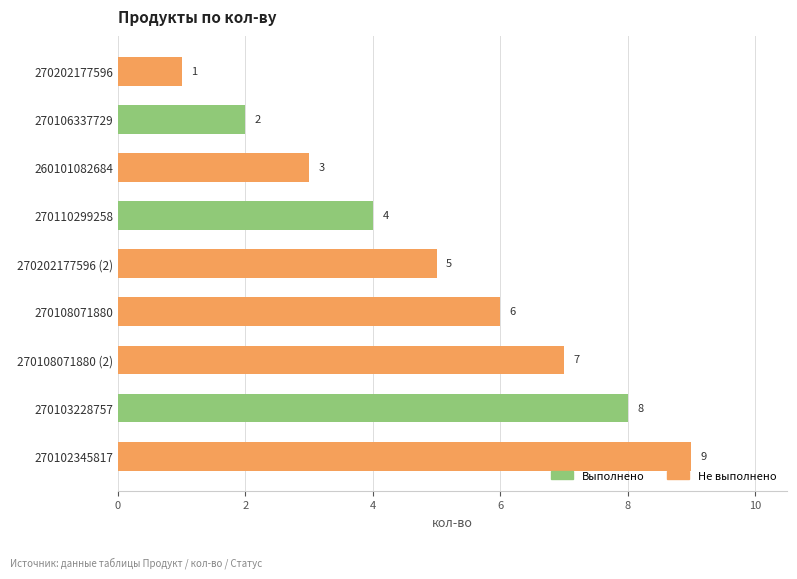

Rank the categories by value from highest to lowest.

270102345817, 270103228757, 270108071880 (2), 270108071880, 270202177596 (2), 270110299258, 260101082684, 270106337729, 270202177596